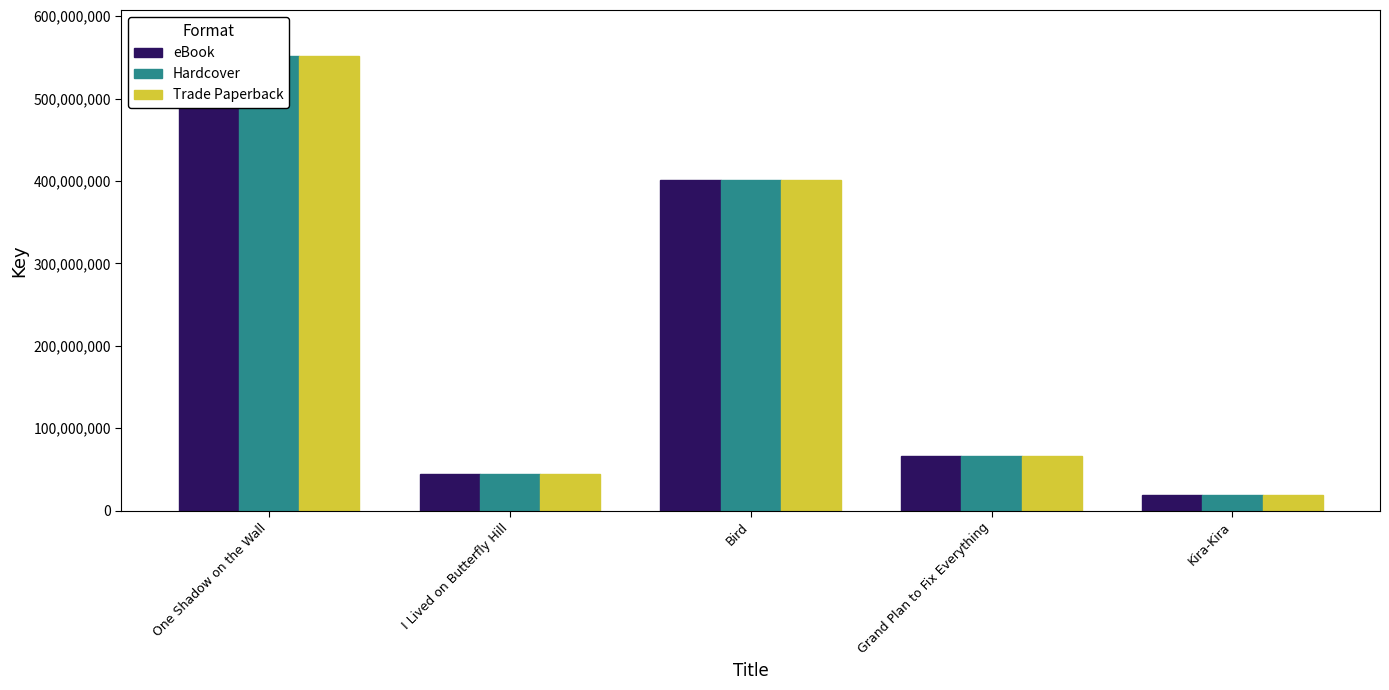

How many values in the Hardcover series exceed 65948877?

2